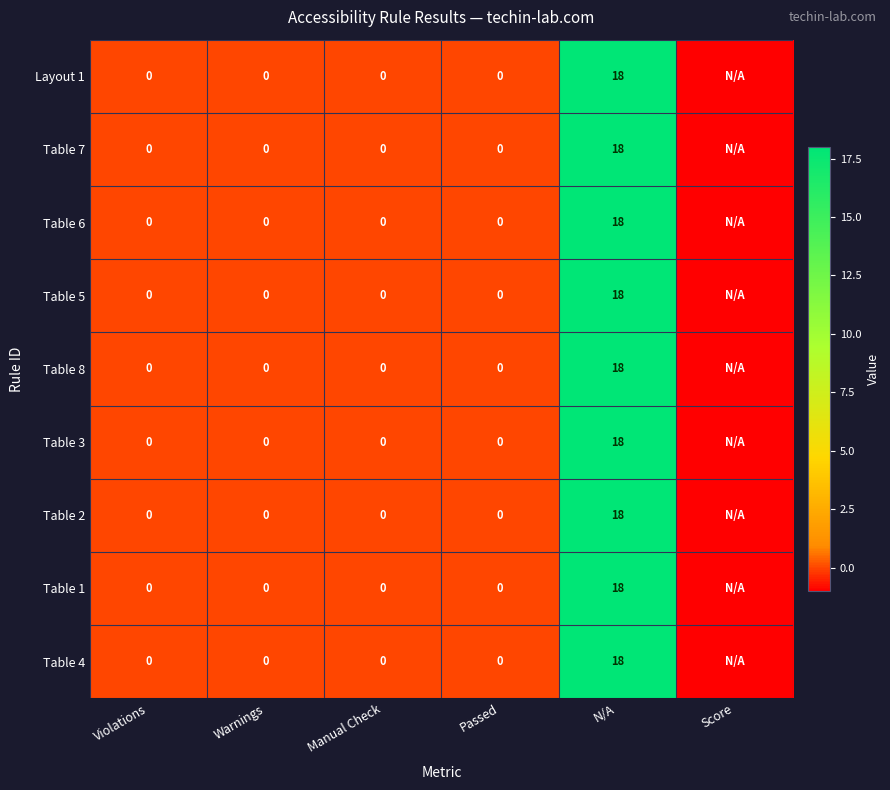

True or false: Layout 1 has a value of 10 at N/A.

False